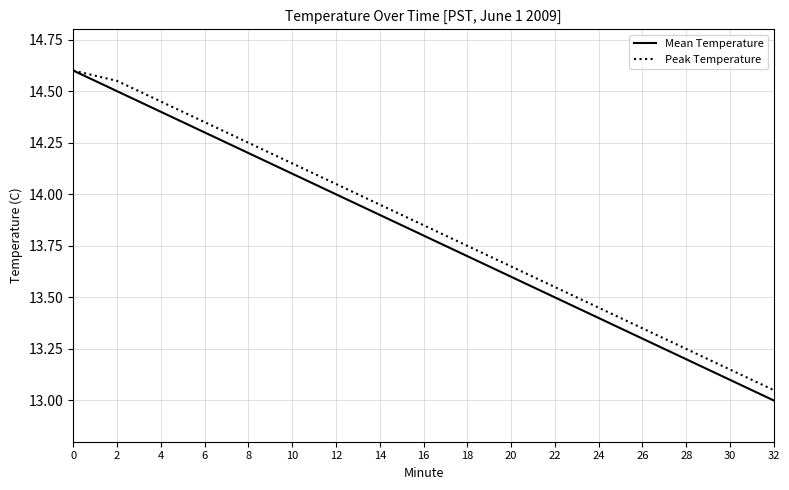

The Peak Temperature series shows 5.5 at 18. True or false?

False